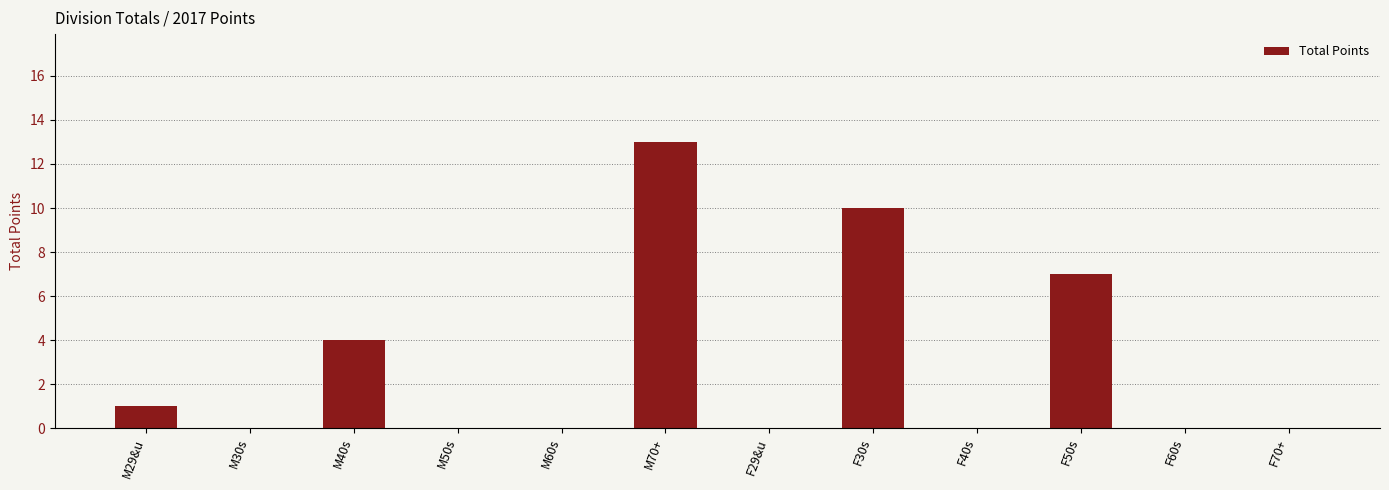

Reading right to left, what are all the values shown in this chart?

0	0	7	0	10	0	13	0	0	4	0	1